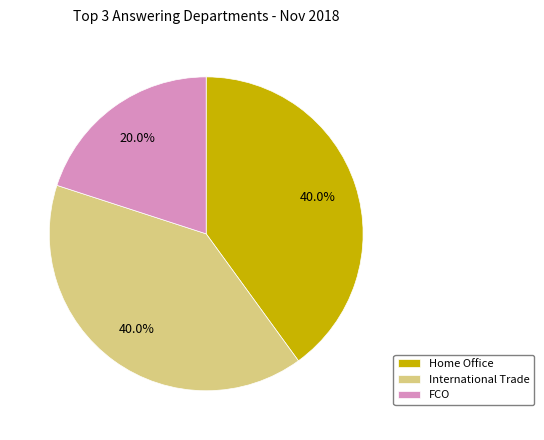

Count the number of slices in the pie.

3